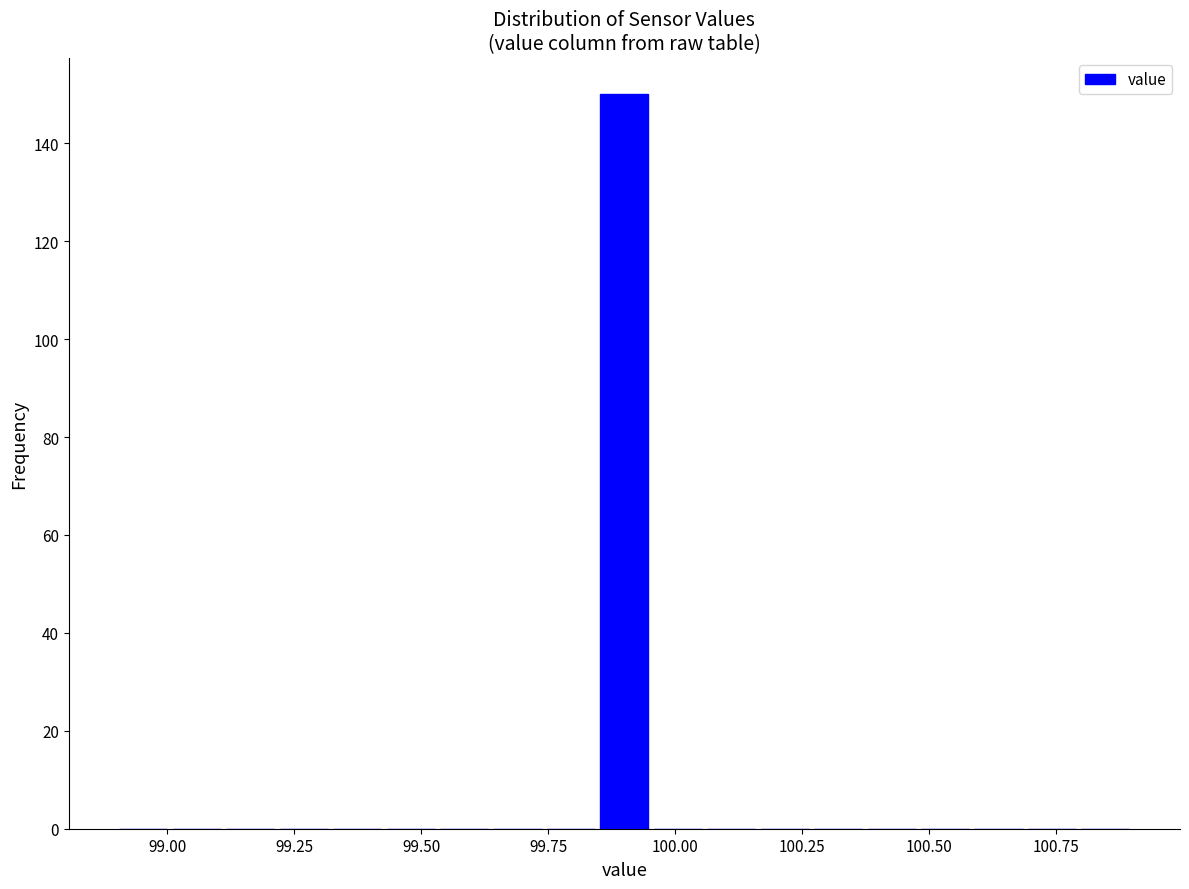

Around what value on the x-axis is the tallest bar? Give the approximate position of its centre, as read against the axis.

99.90